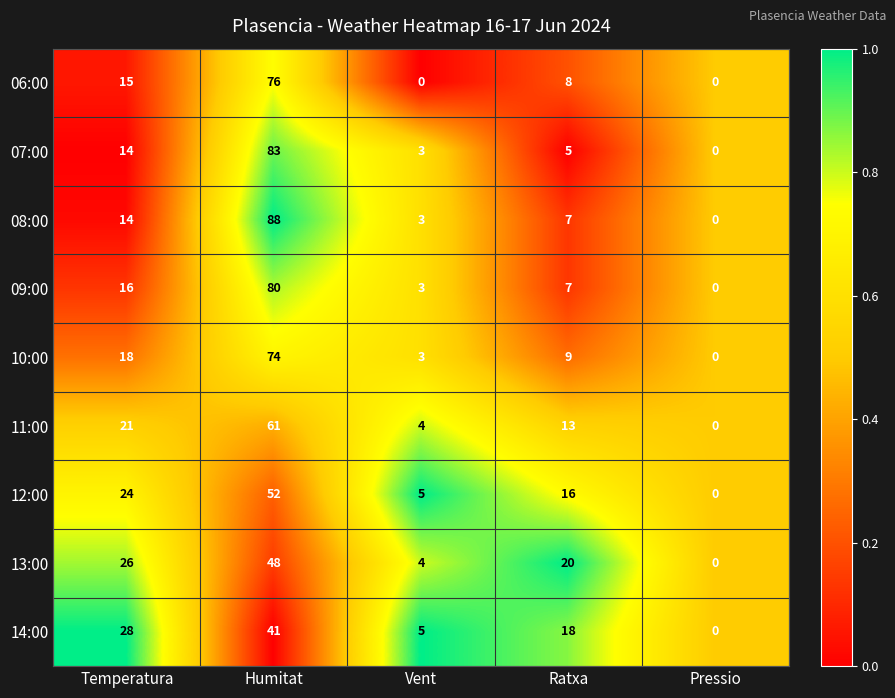

Count the number of categories in the chart.

5